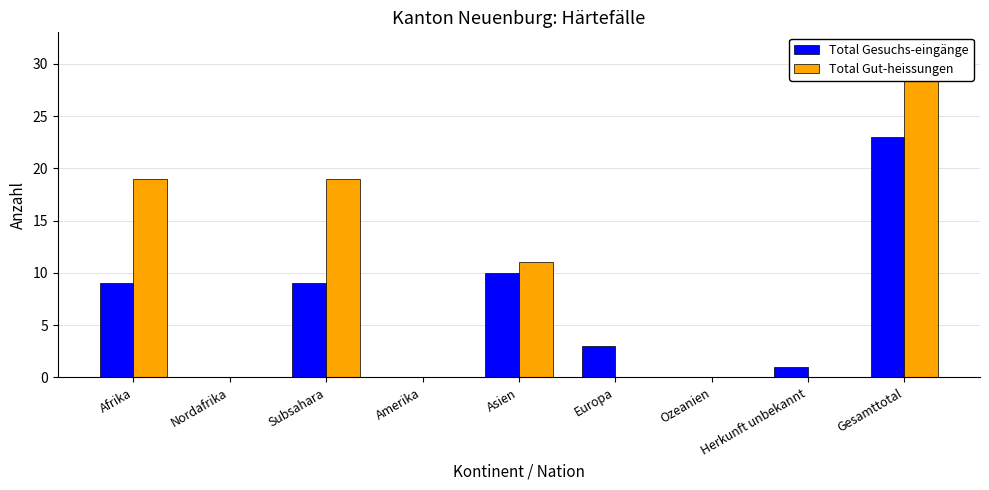

Which series has the largest total across all categories?

Total Gut-heissungen